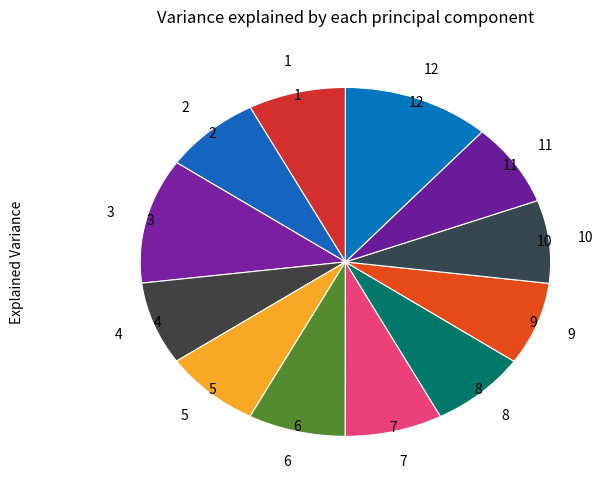

Count the number of slices in the pie.

12